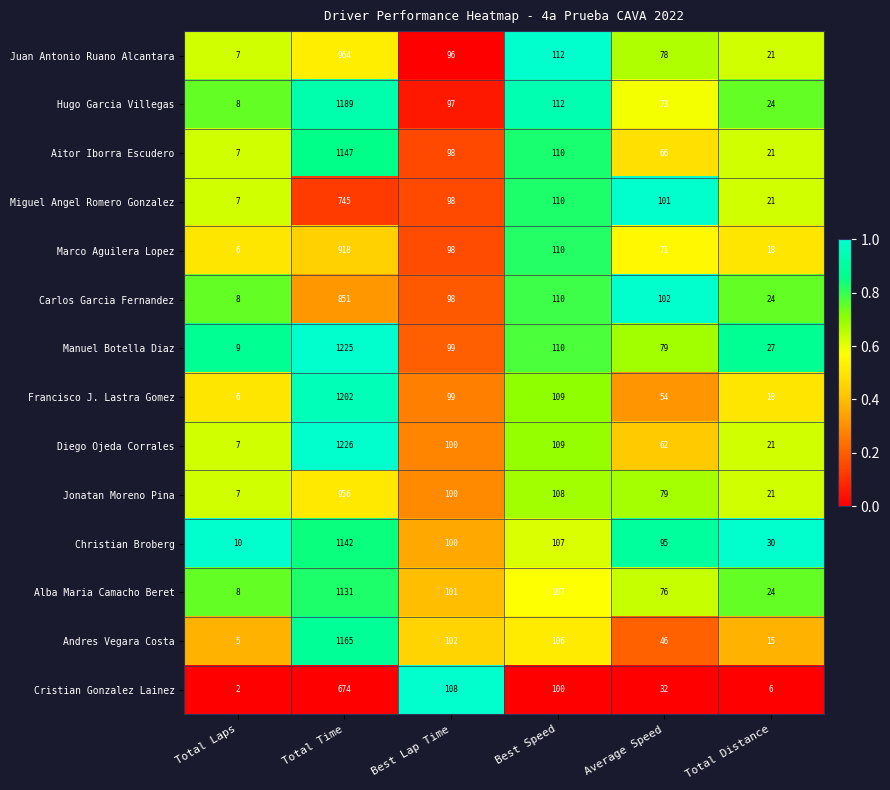

What is the total value across all series at Best Lap Time?

1394